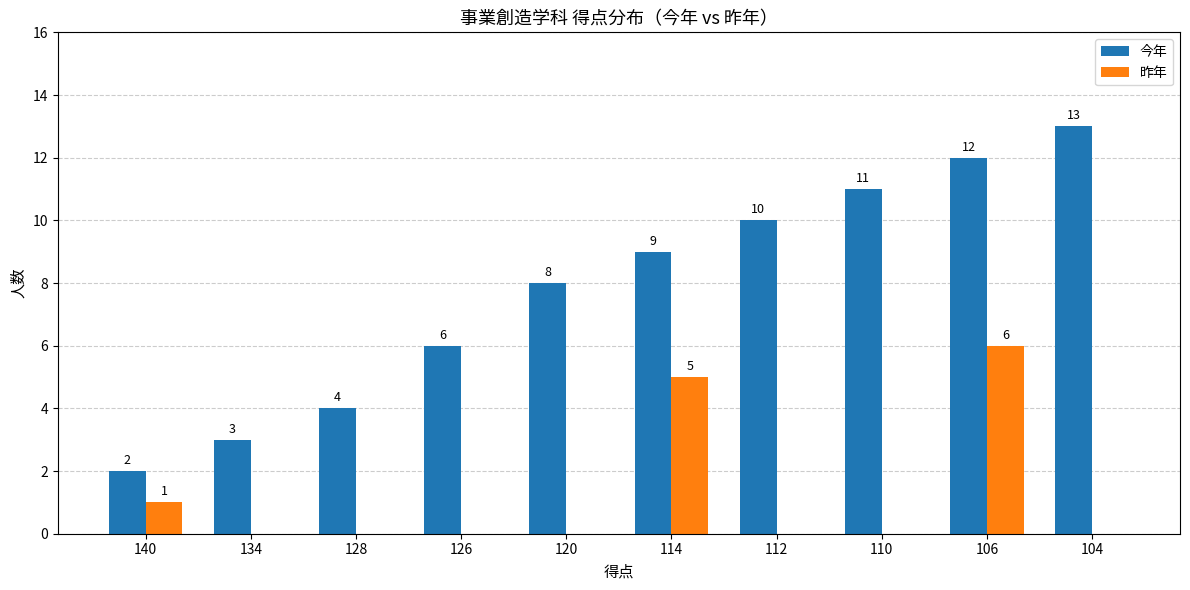

How many 昨年 values are between 0 and 1?

8